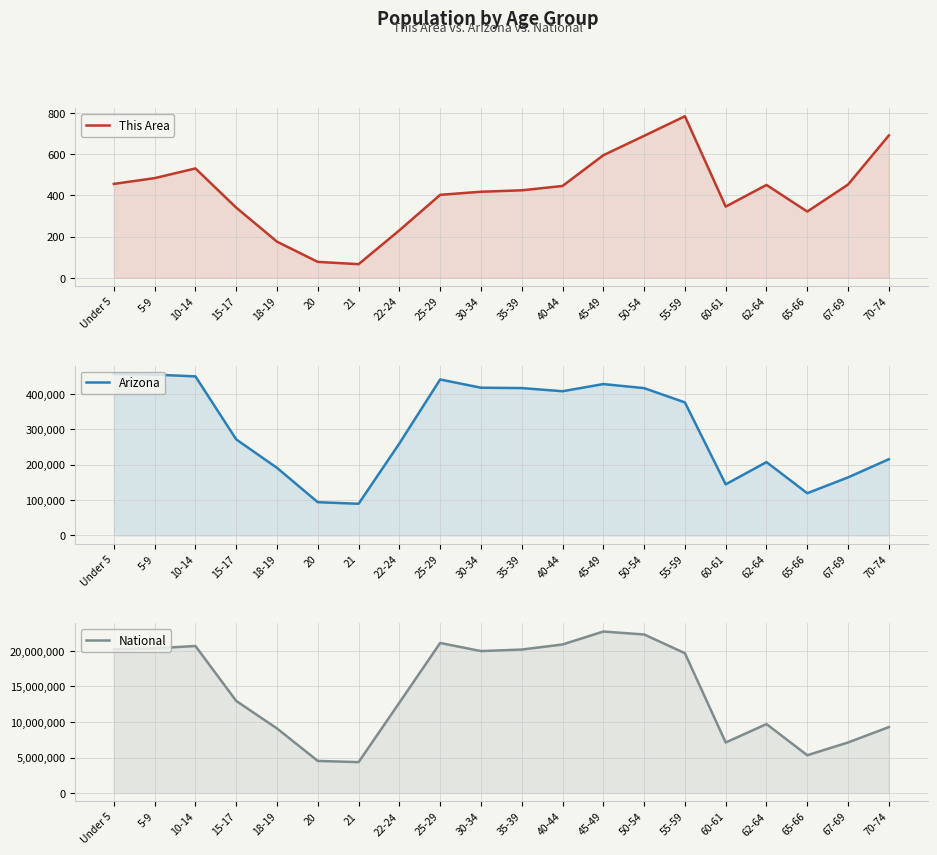

Reading left to right, what are all the values shown in this chart?

This Area: Under 5=455	5-9=483	10-14=530	15-17=340	18-19=175	20=77	21=66	22-24=230	25-29=402	30-34=417	35-39=424	40-44=445	45-49=594	50-54=688	55-59=783	60-61=345	62-64=450	65-66=321	67-69=452	70-74=690
Arizona: Under 5=455715	5-9=453680	10-14=448664	15-17=270955	18-19=190627	20=93756	21=89342	22-24=259486	25-29=439998	30-34=416695	35-39=415693	40-44=406801	45-49=427022	50-54=415524	55-59=375268	60-61=144092	62-64=206868	65-66=119102	67-69=163764	70-74=215026
National: Under 5=20201362	5-9=20348657	10-14=20677194	15-17=12954254	18-19=9086089	20=4519129	21=4354294	22-24=12712576	25-29=21101849	30-34=19962099	35-39=20179642	40-44=20890964	45-49=22708591	50-54=22298125	55-59=19664805	60-61=7113727	62-64=9704197	65-66=5319902	67-69=7115361	70-74=9278166